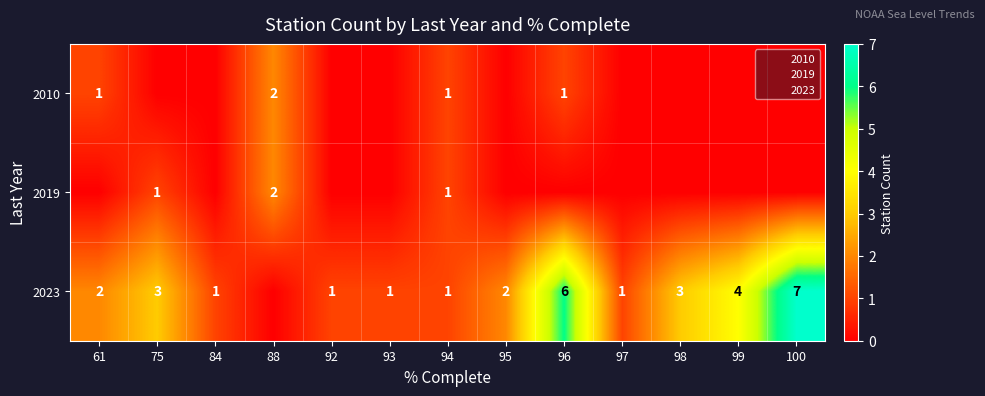

Rank the series at 96 from lowest to highest value.

2019, 2010, 2023